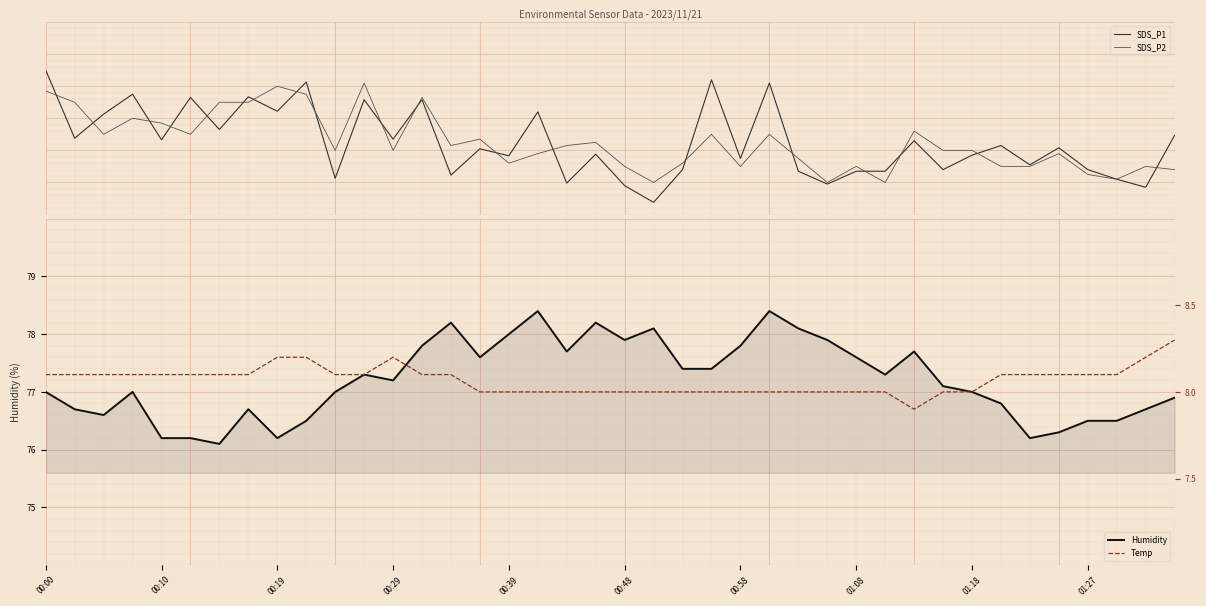

True or false: Humidity has a value of 76.5 at 01:27.

True